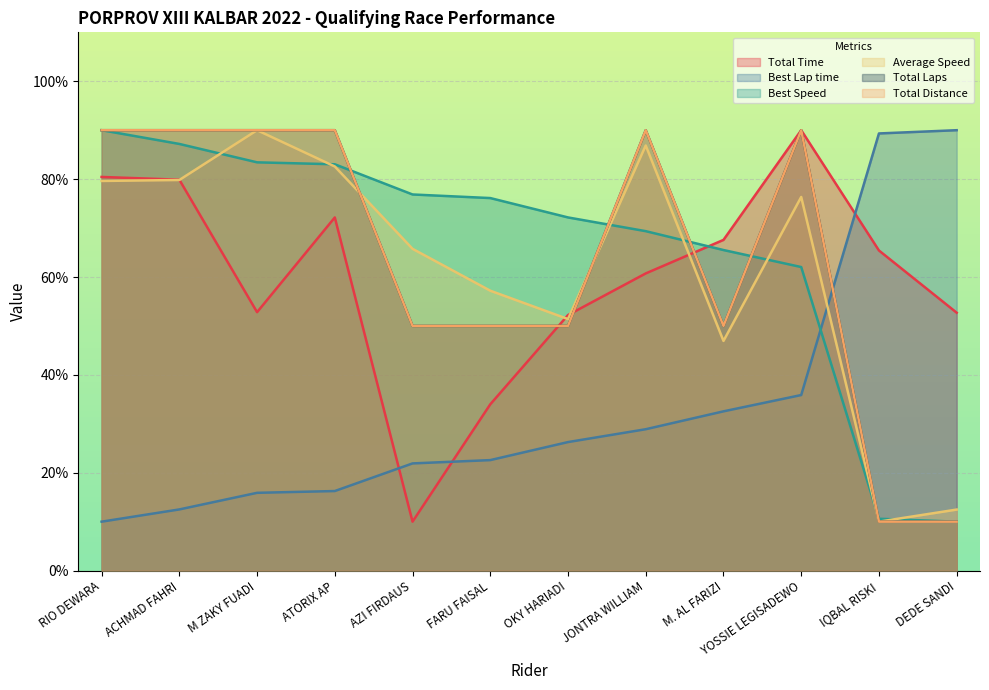

What is the total value across all series at YOSSIE LEGISADEWO?

444.3